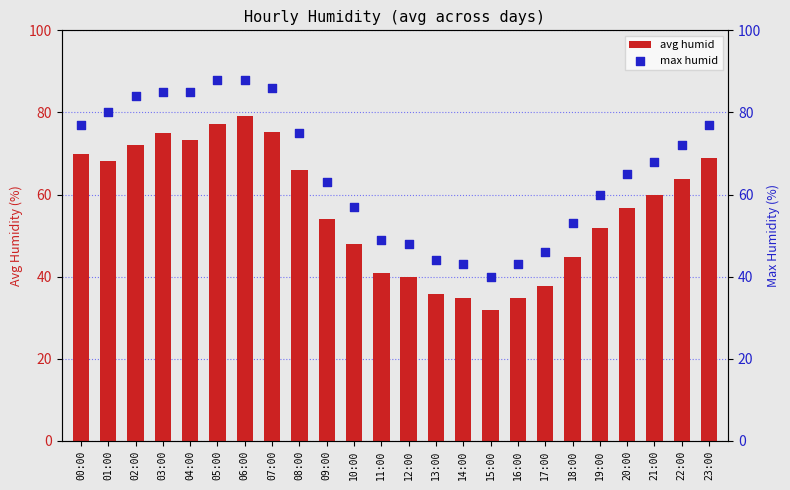

Is the value of max humid at 17:00 greater than the value of avg humid at 21:00?

No